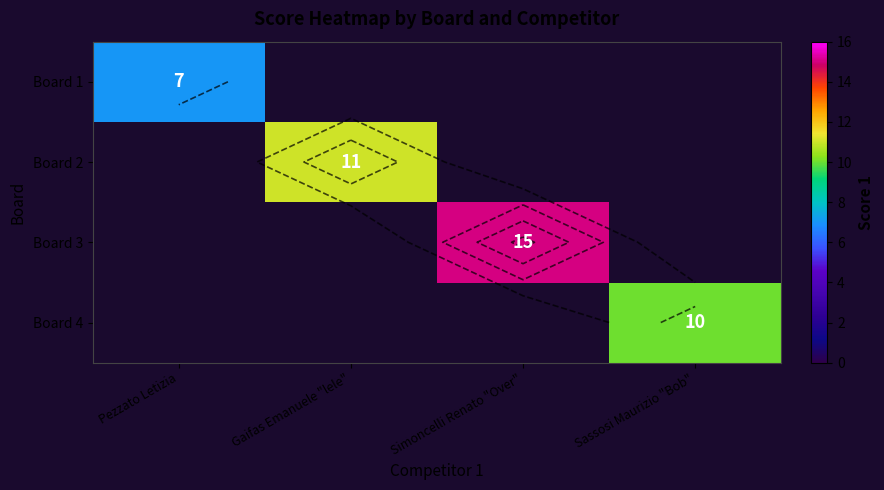

Which category has the lowest value across all series?

Pezzato Letizia